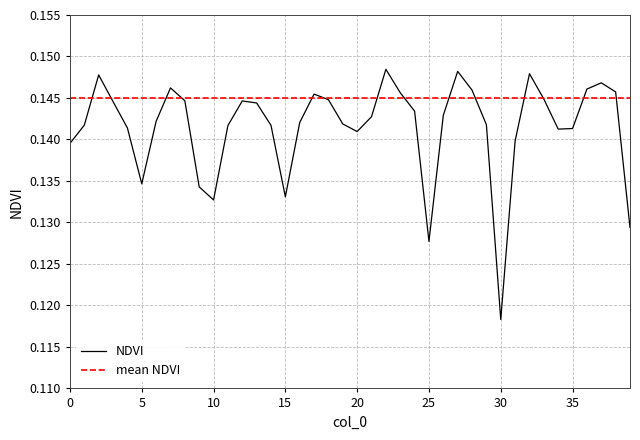

Which series has the widest spread of values?

NDVI